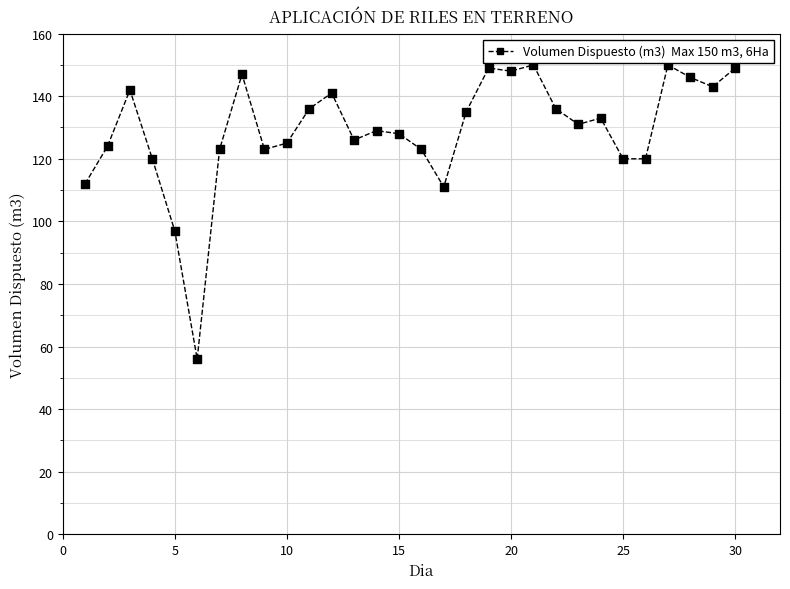

What is the greatest value displayed?

150